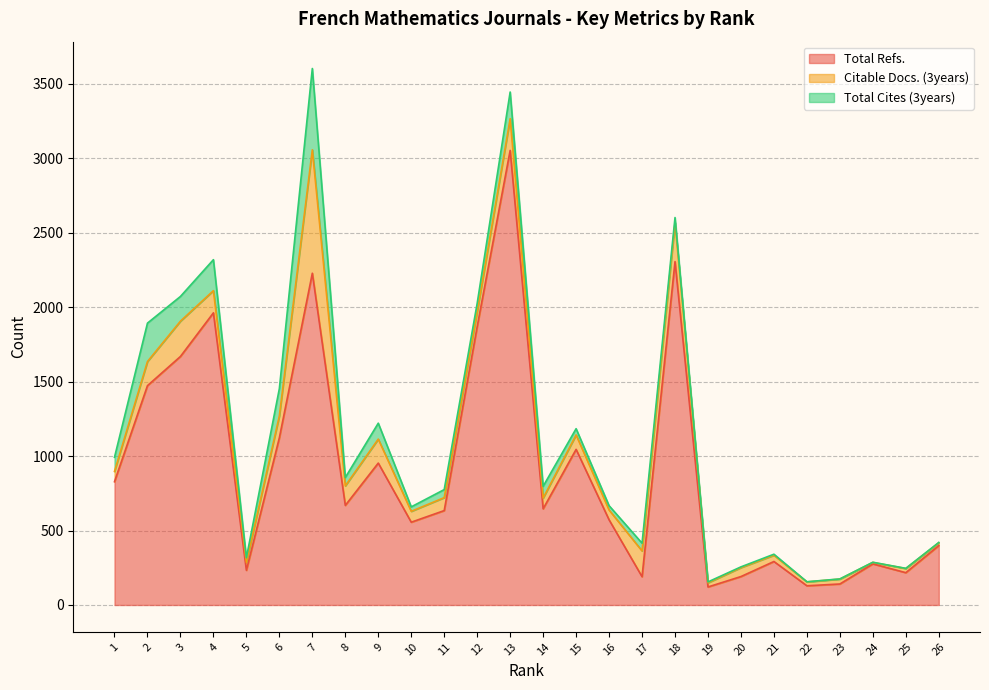

Which series has the largest range (max minus min)?

Total Refs.